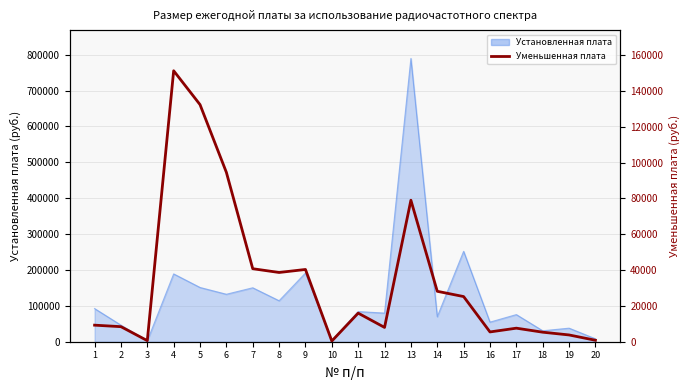

Where does the data first go above 15960?

4